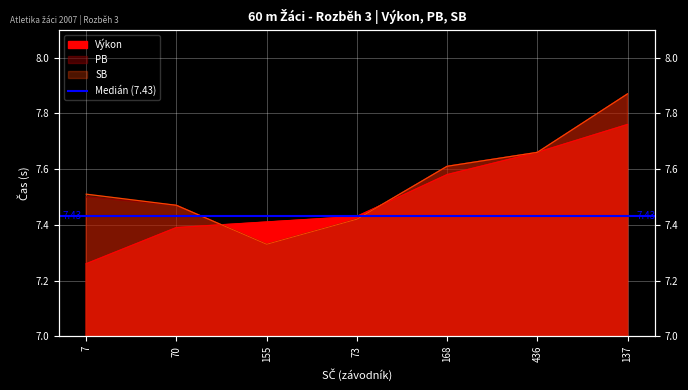

Which category has the lowest value across all series?

7